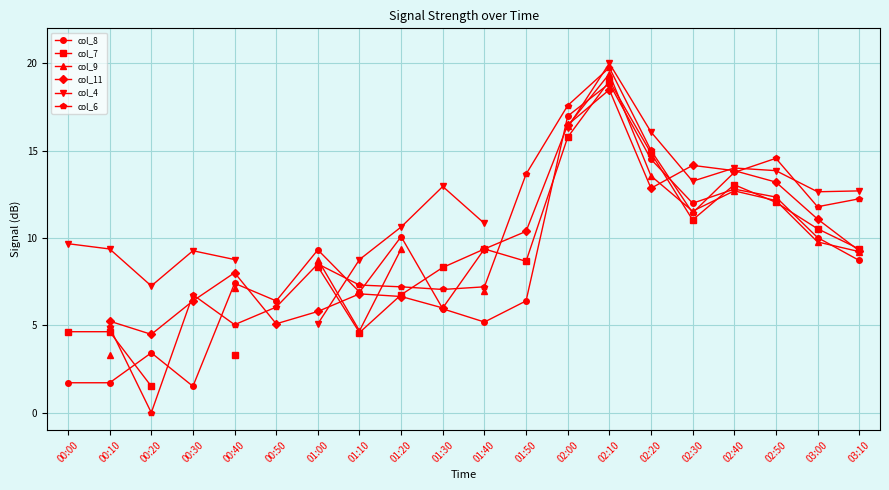

In col_8, how many points are higher than both neighbors (excluding endpoints)?

6